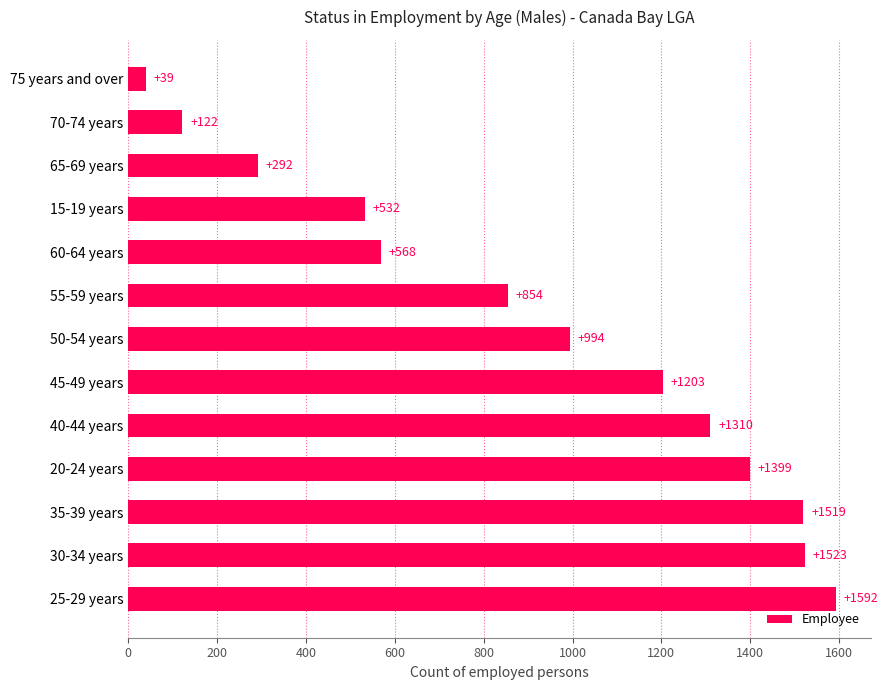

The value at 50-54 years is 1768. True or false?

False